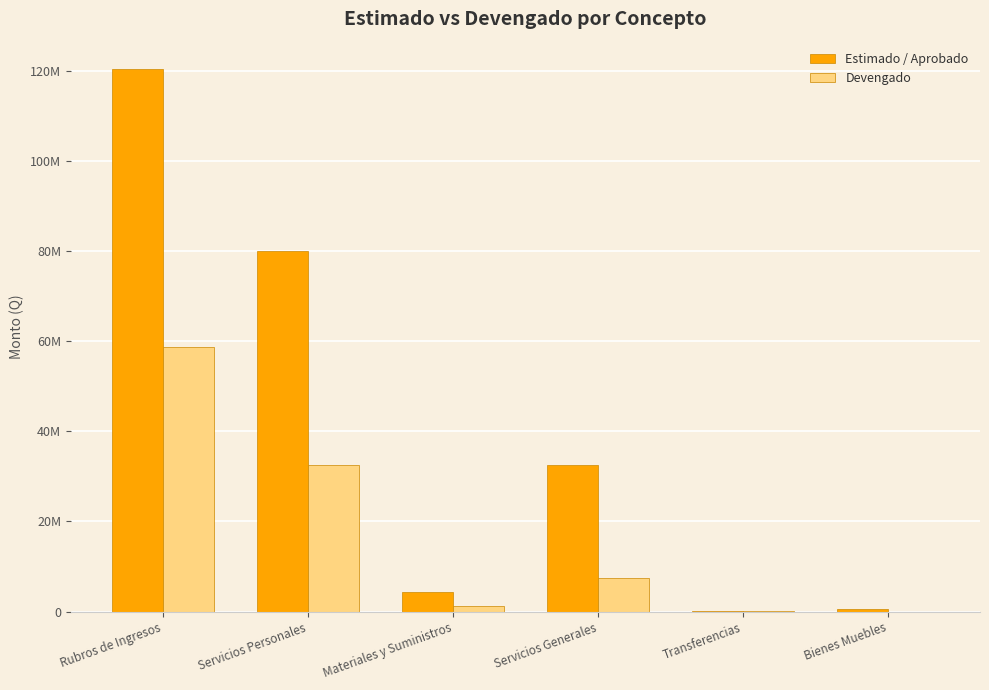

Which category has the lowest value in the Devengado series?

Bienes Muebles